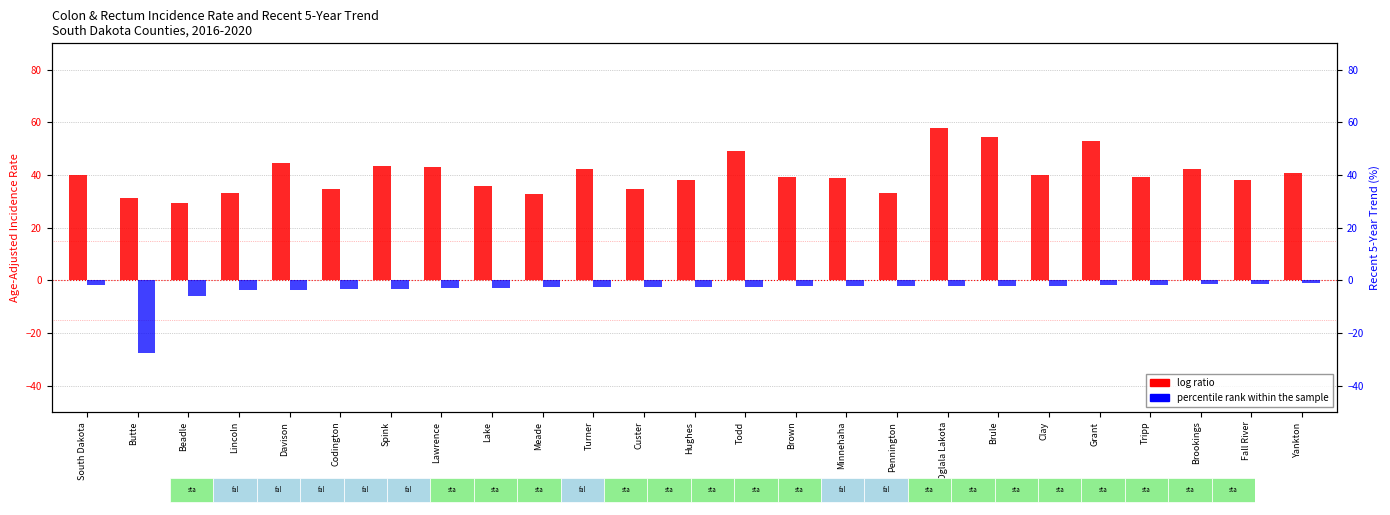

Rank the series by their maximum value, from lowest to highest.

percentile rank within the sample, log ratio